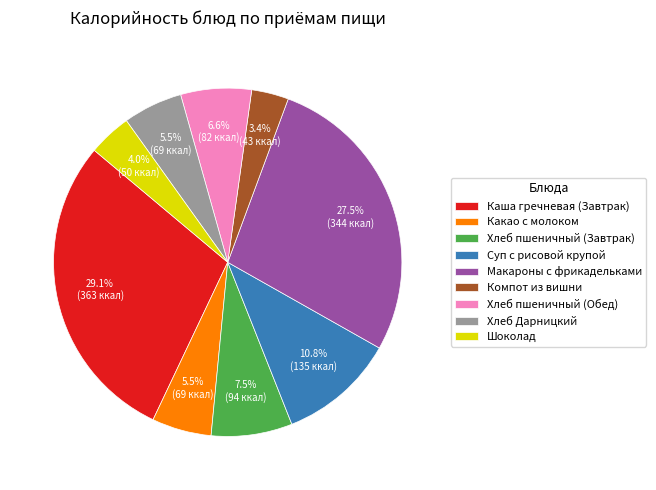

What portion of the pie excludes Макароны с фрикадельками?

72.5%